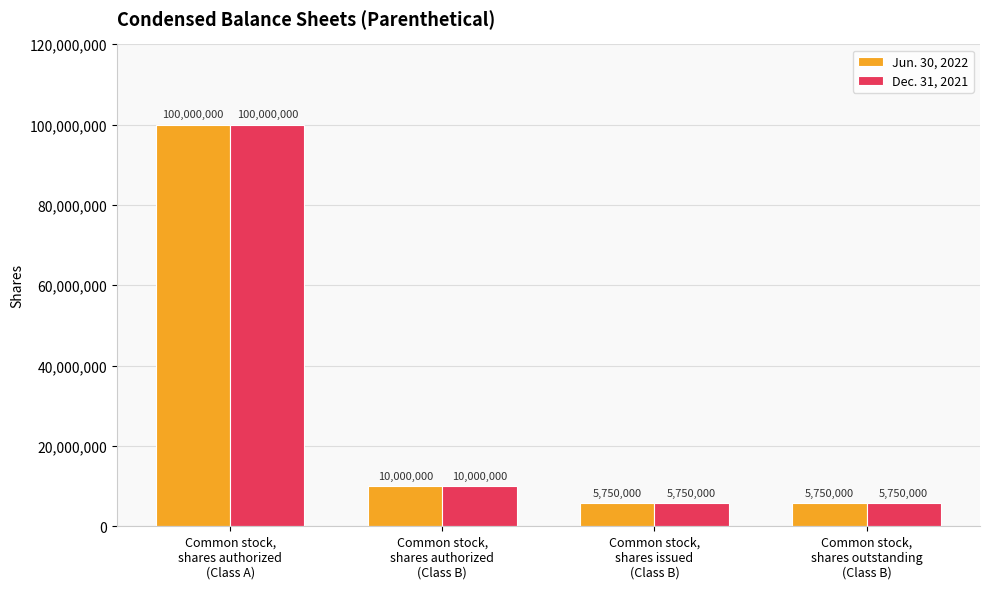

Reading left to right, what are all the values shown in this chart?

Jun. 30, 2022: Common stock,
shares authorized
(Class A)=100000000	Common stock,
shares authorized
(Class B)=10000000	Common stock,
shares issued
(Class B)=5750000	Common stock,
shares outstanding
(Class B)=5750000
Dec. 31, 2021: Common stock,
shares authorized
(Class A)=100000000	Common stock,
shares authorized
(Class B)=10000000	Common stock,
shares issued
(Class B)=5750000	Common stock,
shares outstanding
(Class B)=5750000